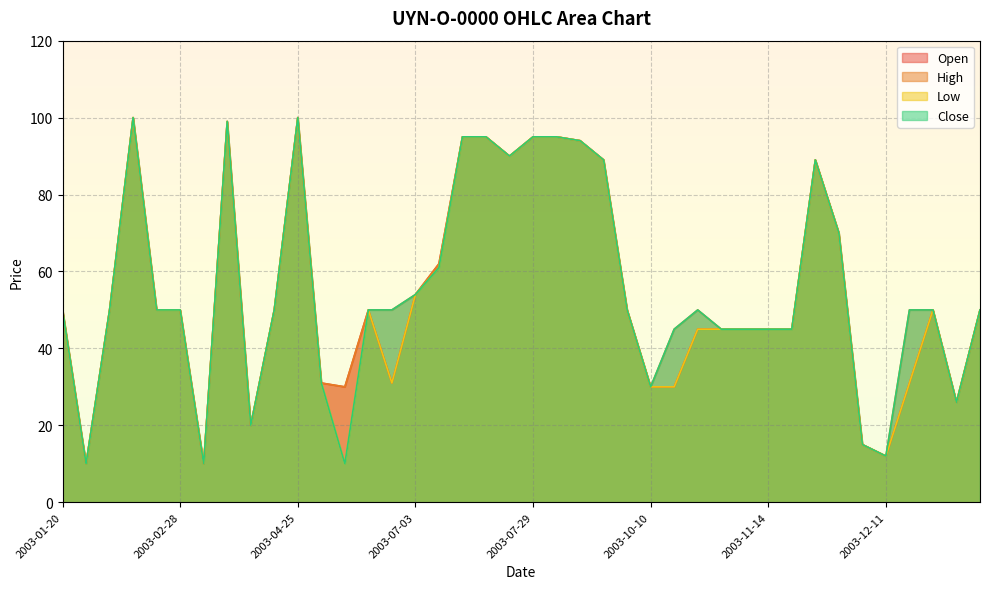

How many lines are shown in the chart?

4